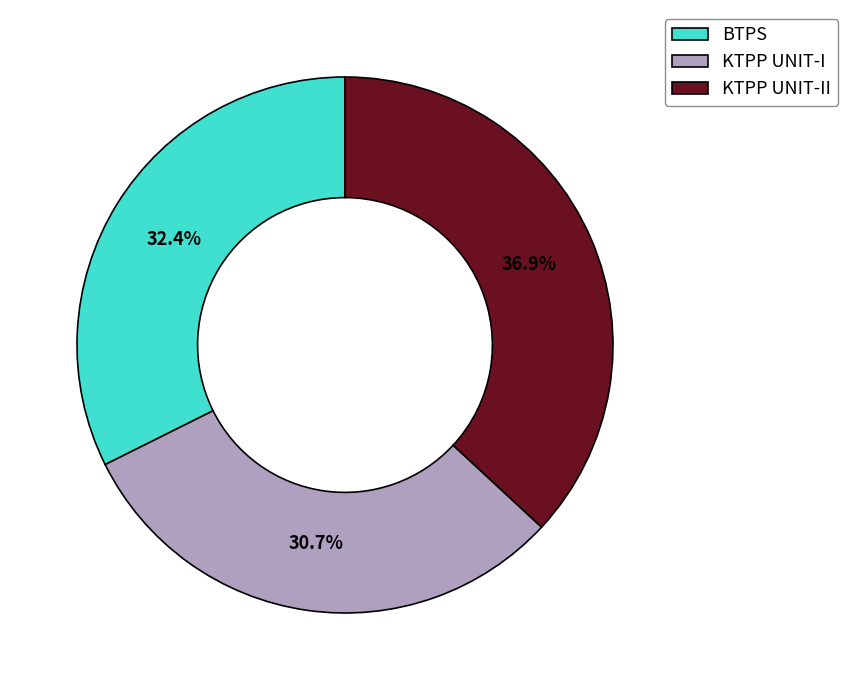

How many slices are in this pie chart?

3